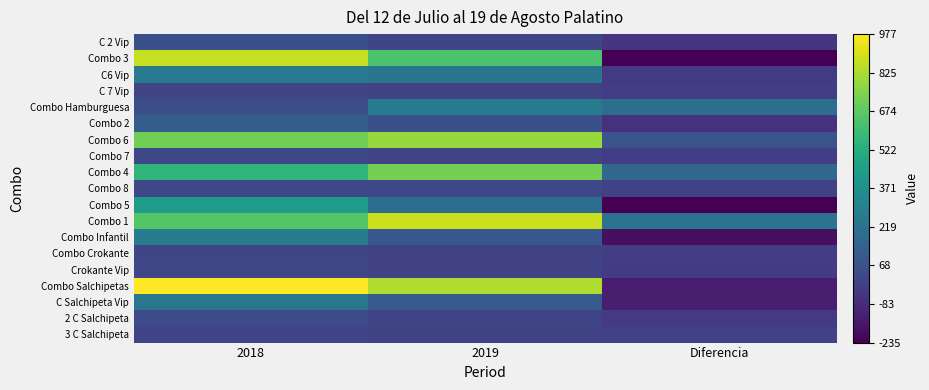

Rank the series by their maximum value, from lowest to highest.

3 C Salchipeta, Combo Crokante, C 7 Vip, Crokante Vip, Combo 7, Combo 8, 2 C Salchipeta, C 2 Vip, Combo 2, C Salchipeta Vip, Combo Hamburguesa, C6 Vip, Combo Infantil, Combo 5, Combo 4, Combo 6, Combo 3, Combo 1, Combo Salchipetas